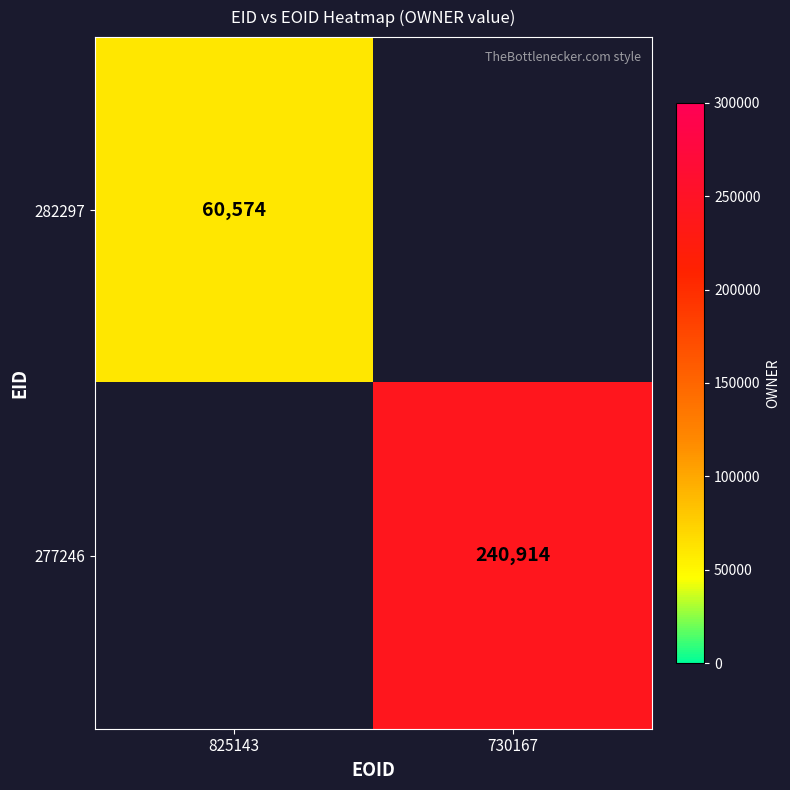

True or false: 277246 has a value of 240914 at 730167.

True